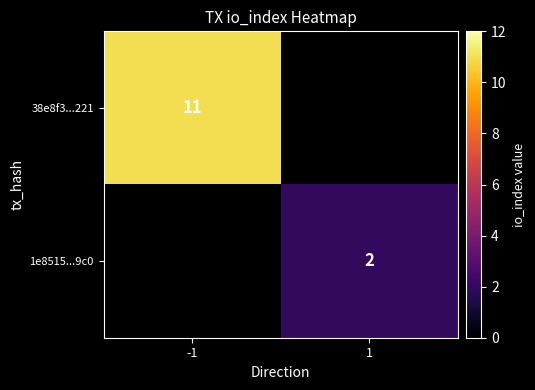

The value of 38e8f3...221 at -1 is 17. True or false?

False